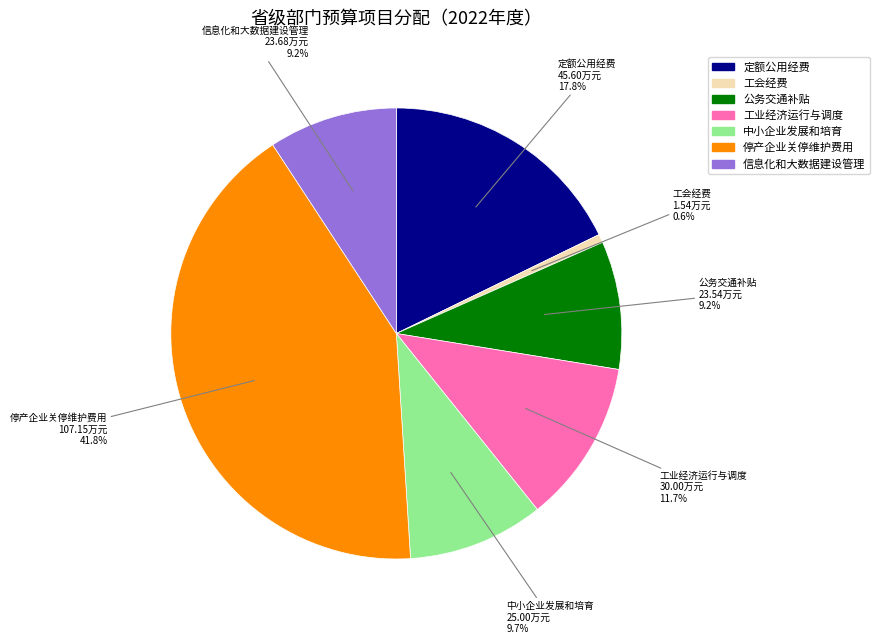

Which has a higher value, 工会经费 or 停产企业关停维护费用?

停产企业关停维护费用